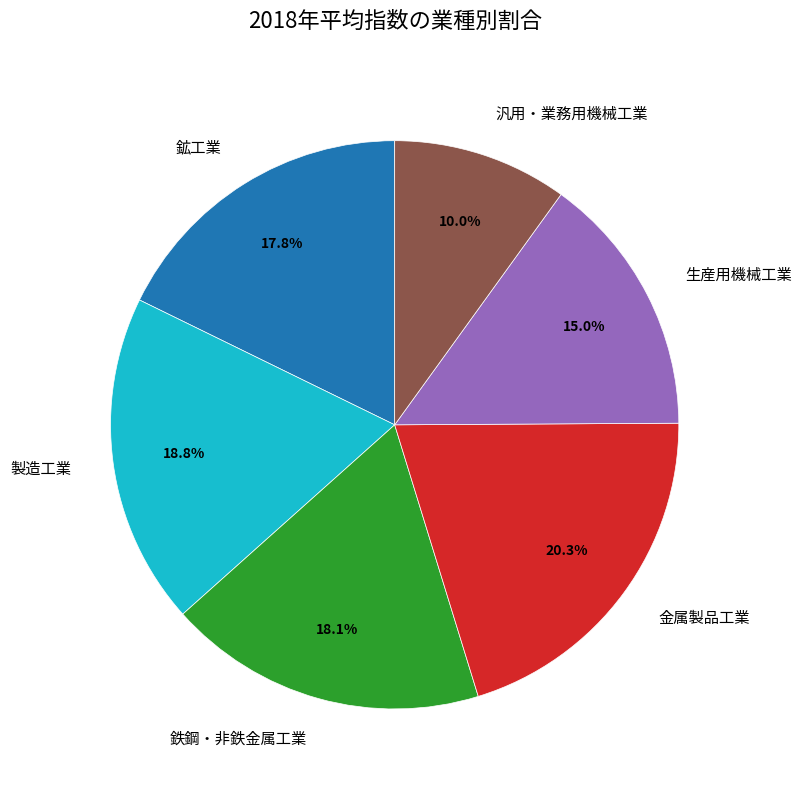

How many slices are in this pie chart?

6